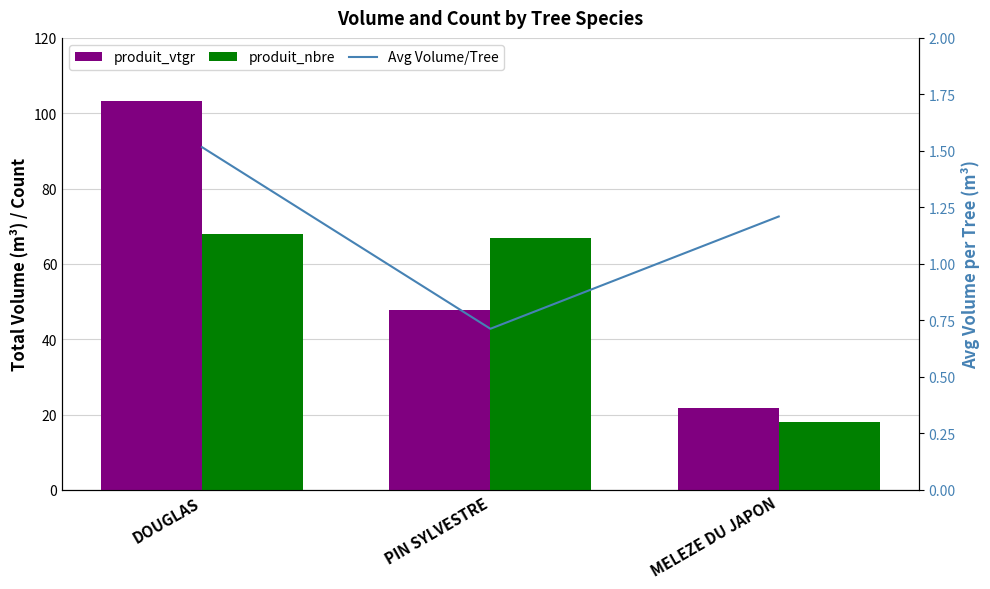

Reading right to left, what are all the values shown in this chart?

produit_vtgr: MELEZE DU JAPON=21.8	PIN SYLVESTRE=47.8	DOUGLAS=103.1
produit_nbre: MELEZE DU JAPON=18.0	PIN SYLVESTRE=67.0	DOUGLAS=68.0
Avg Volume/Tree: MELEZE DU JAPON=1.2	PIN SYLVESTRE=0.7	DOUGLAS=1.5